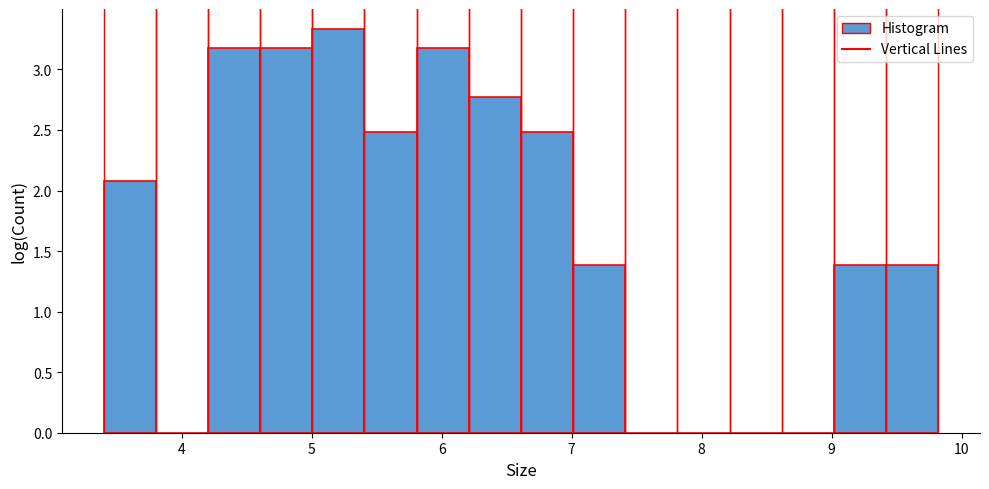

Reading left to right, list every bar in this chart as the range it spans on the x-axis followed by its height. Neither the bar edges nor the heights are printed on the chart, so give them approximately, as read against the axes.

3.4 to 3.8: 2.10
3.8 to 4.2: 0
4.2 to 4.6: 3.20
4.6 to 5.0: 3.20
5.0 to 5.4: 3.35
5.4 to 5.8: 2.50
5.8 to 6.2: 3.20
6.2 to 6.6: 2.75
6.6 to 7.0: 2.50
7.0 to 7.4: 1.40
7.4 to 7.8: 0
7.8 to 8.2: 0
8.2 to 8.6: 0
8.6 to 9.0: 0
9.0 to 9.4: 1.40
9.4 to 9.8: 1.40